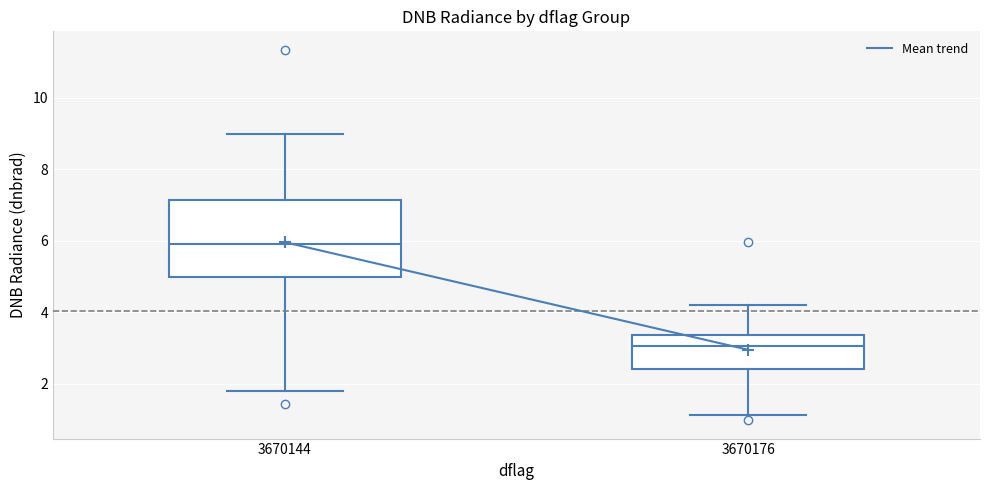

Which box has the lowest median line?

3670176